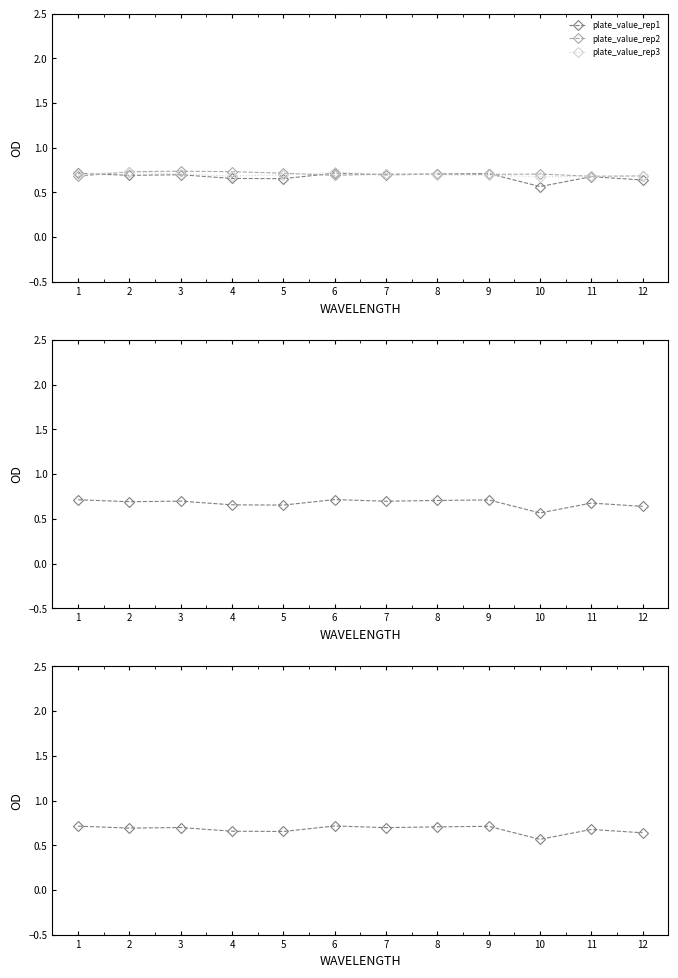

Between which two adjacent categories do plate_value_rep3 and plate_value_rep2 first intersect?

1 and 2